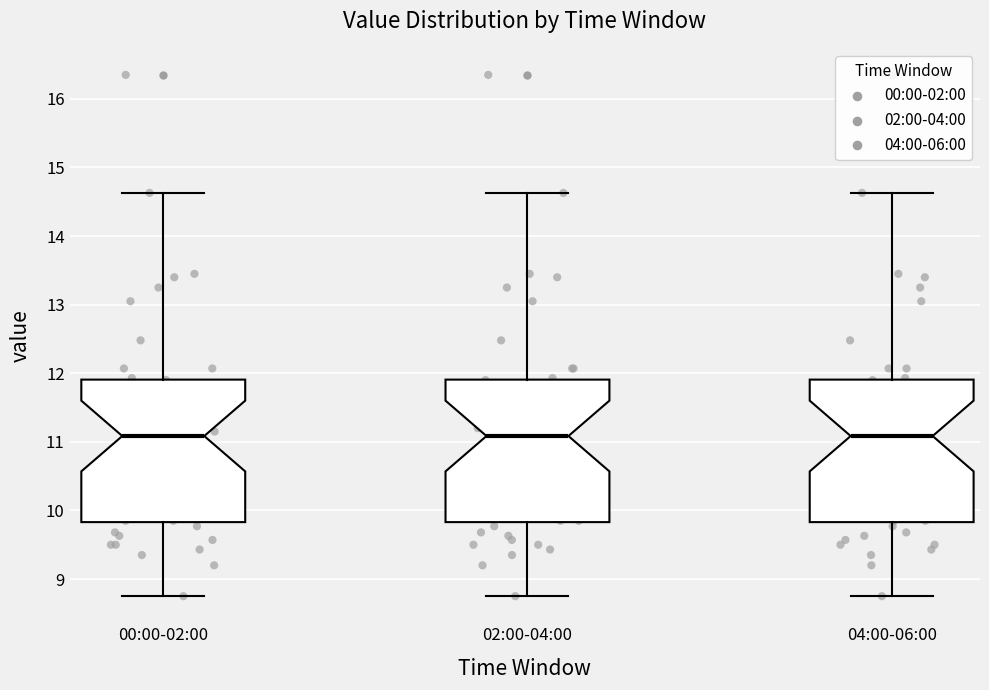

Reading left to right, read every box against the y-axis: the position of its median line, the range the box covers, and the ends of its whiskers. The values are not printed on the chart, so give them approximately, as read against the axis.

00:00-02:00: median 11.1, box 9.8 to 11.9, whiskers 8.8 to 14.6
02:00-04:00: median 11.1, box 9.8 to 11.9, whiskers 8.8 to 14.6
04:00-06:00: median 11.1, box 9.8 to 11.9, whiskers 8.8 to 14.6